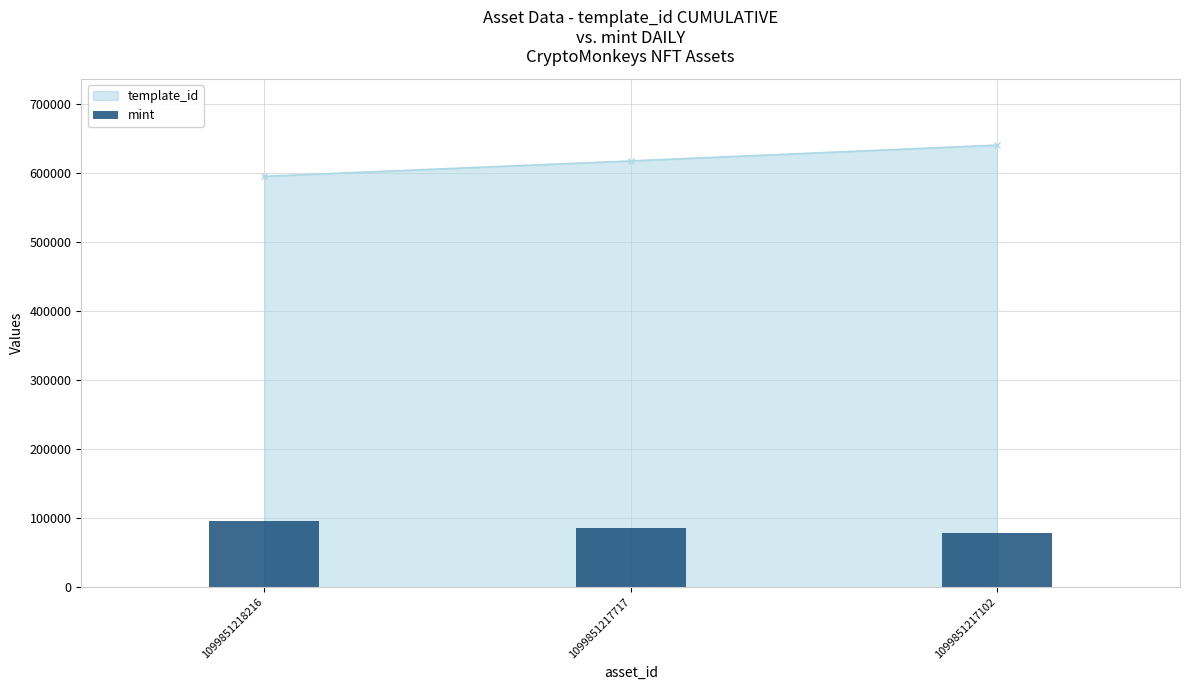

What value does the data have at 1099851217717?

84869.9